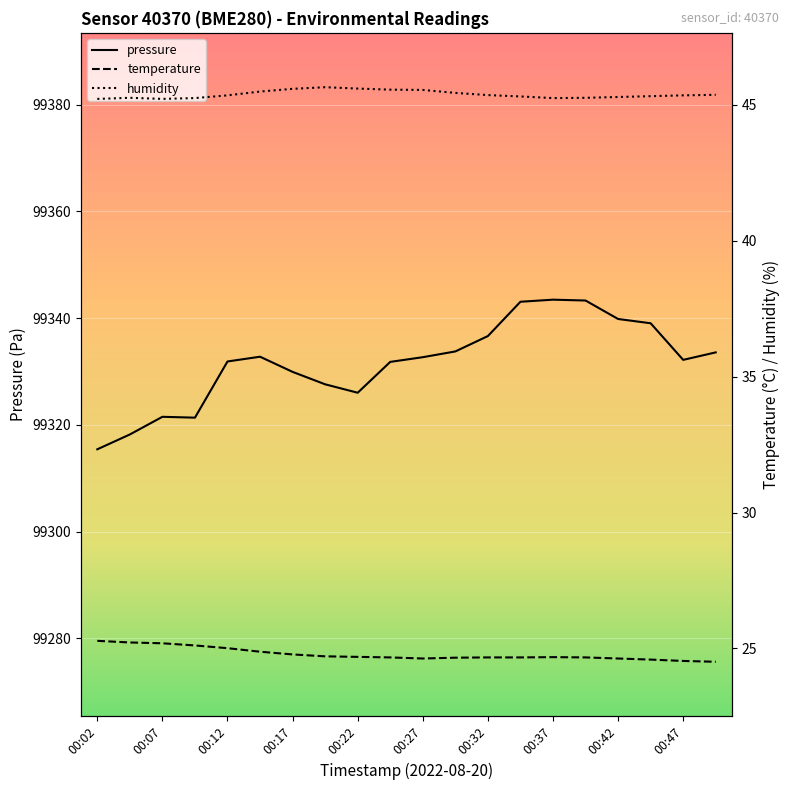

What is the difference between the maximum and minimum values in the pressure series?

28.0